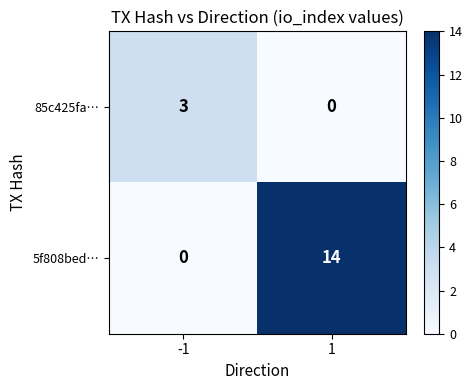

True or false: 5f808bed… has a value of 0 at -1.

True